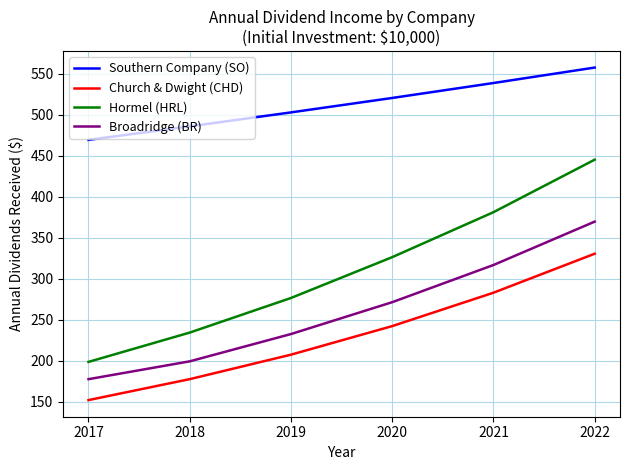

At which category is the sum across all series the highest?

2022